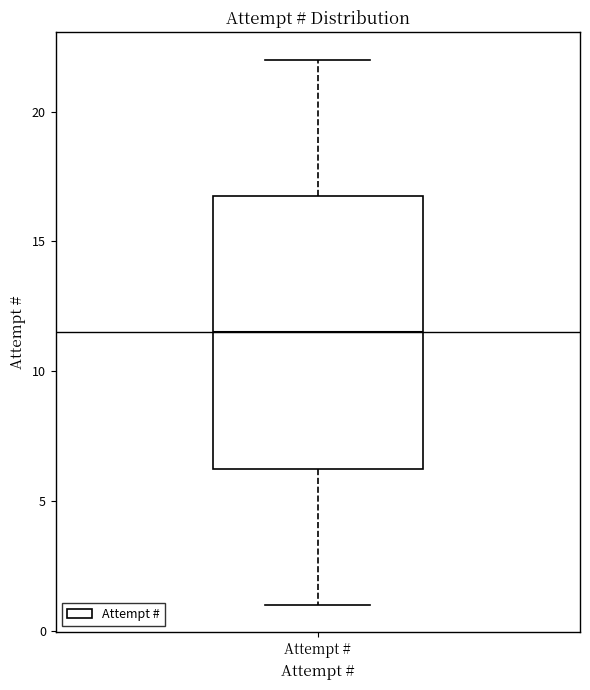

Transcribe this box plot: give where the median line is, the range the box spans, and where the two whiskers end, as read against the y-axis. The values are not printed on the chart, so give them approximately, as read against the axis.

median 11.5, box 6.5 to 17.0, whiskers 1.0 to 22.0